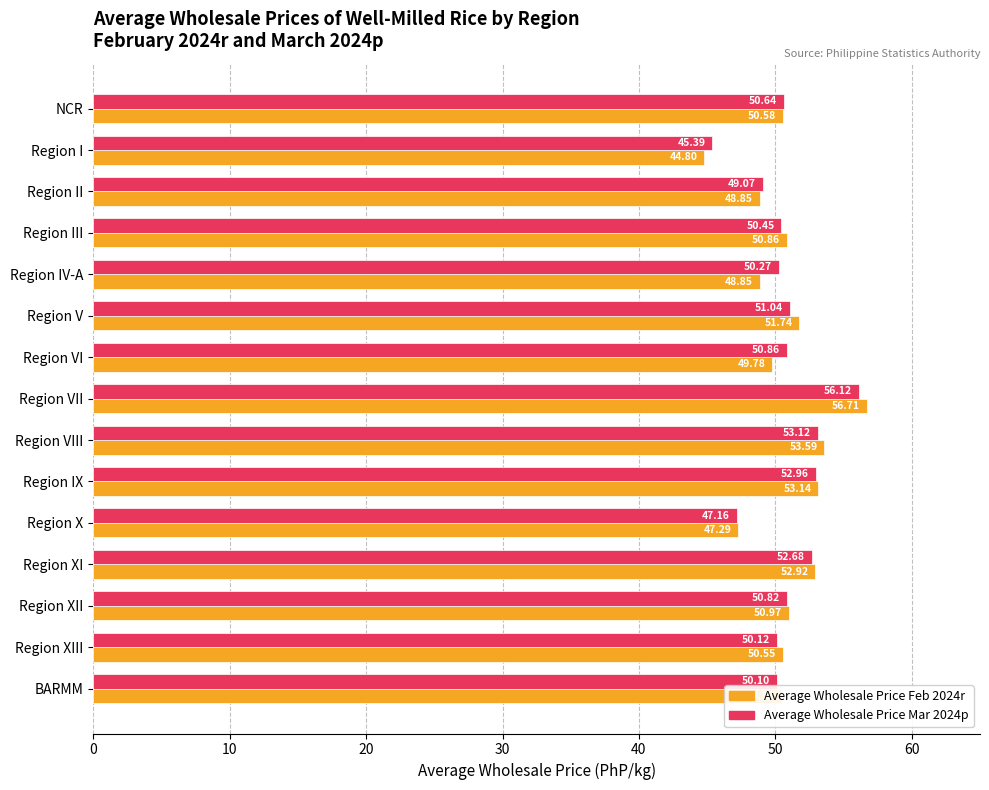

What is the average value of the Average Wholesale Price Mar 2024p series?

50.7